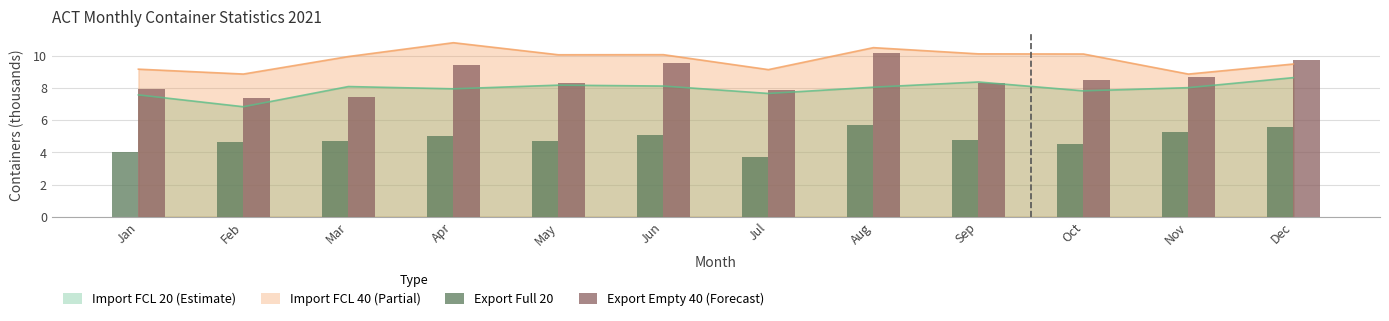

What is the sum of all Export Empty 40 (thousands) values?

103.4